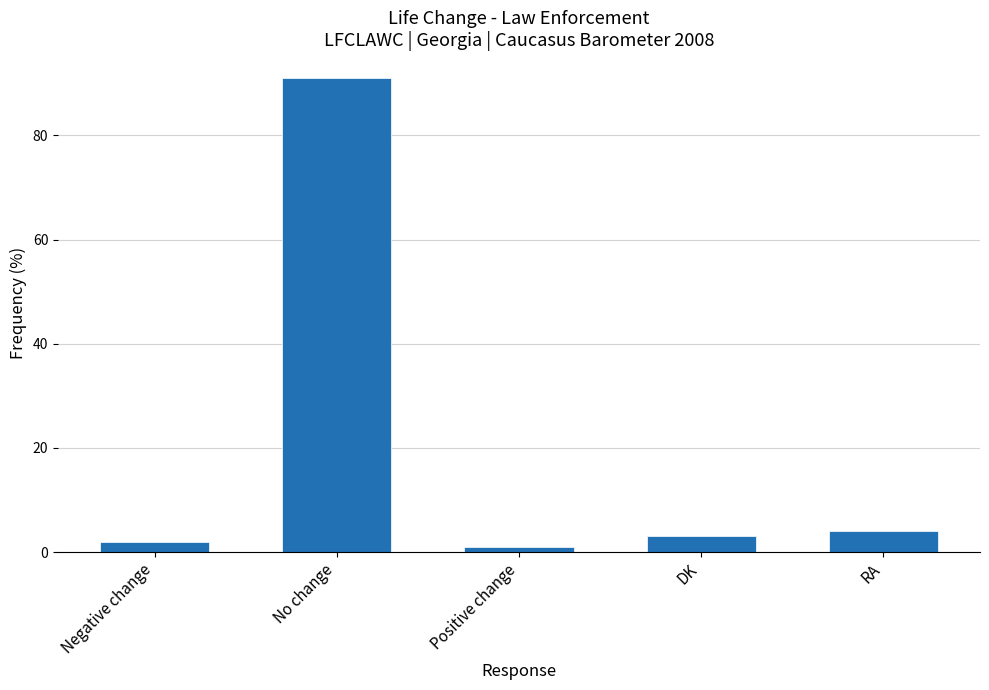

Approximately how many times larger is the value at RA compared to Negative change?

2.0